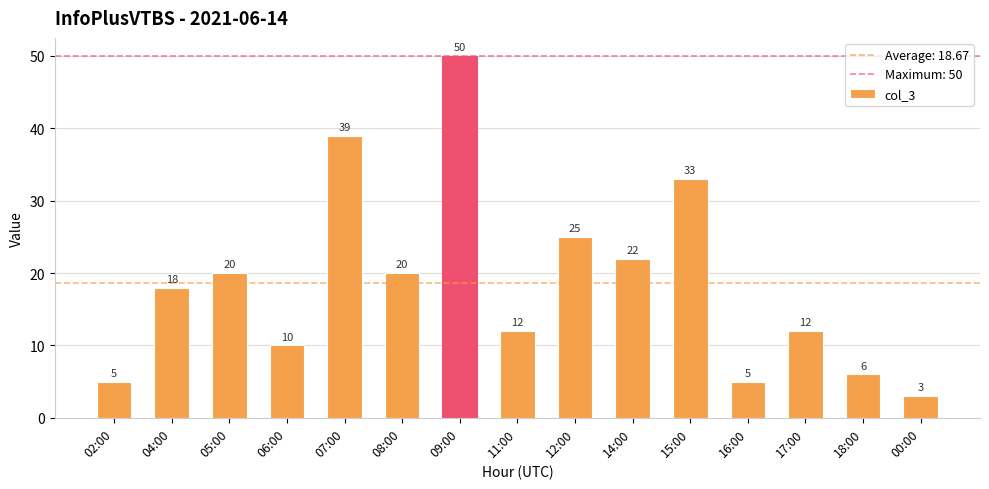

How many bars are there in total?

15